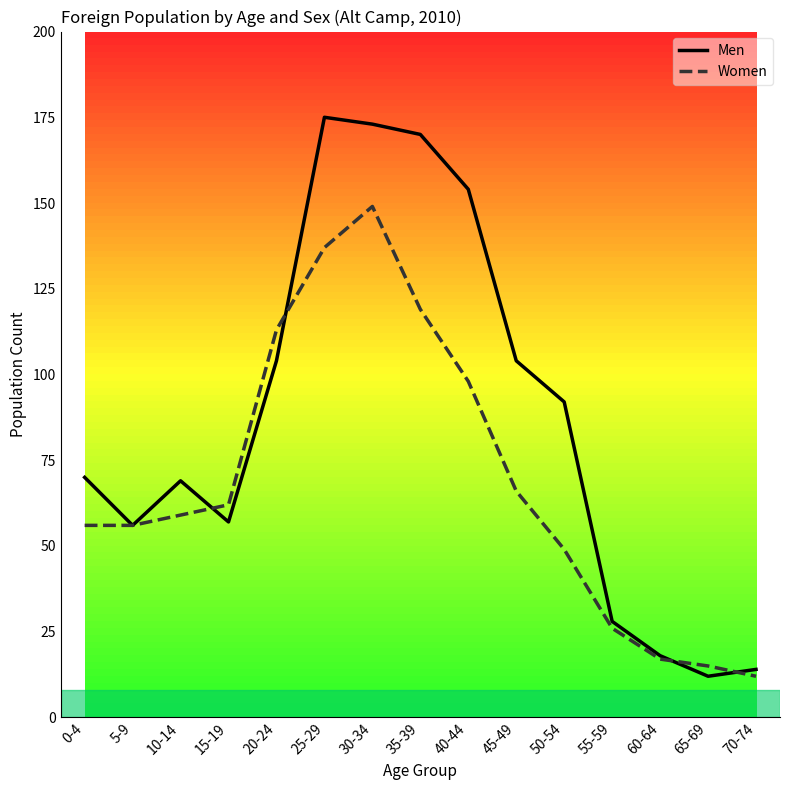

True or false: Men has a value of 38 at 10-14.

False